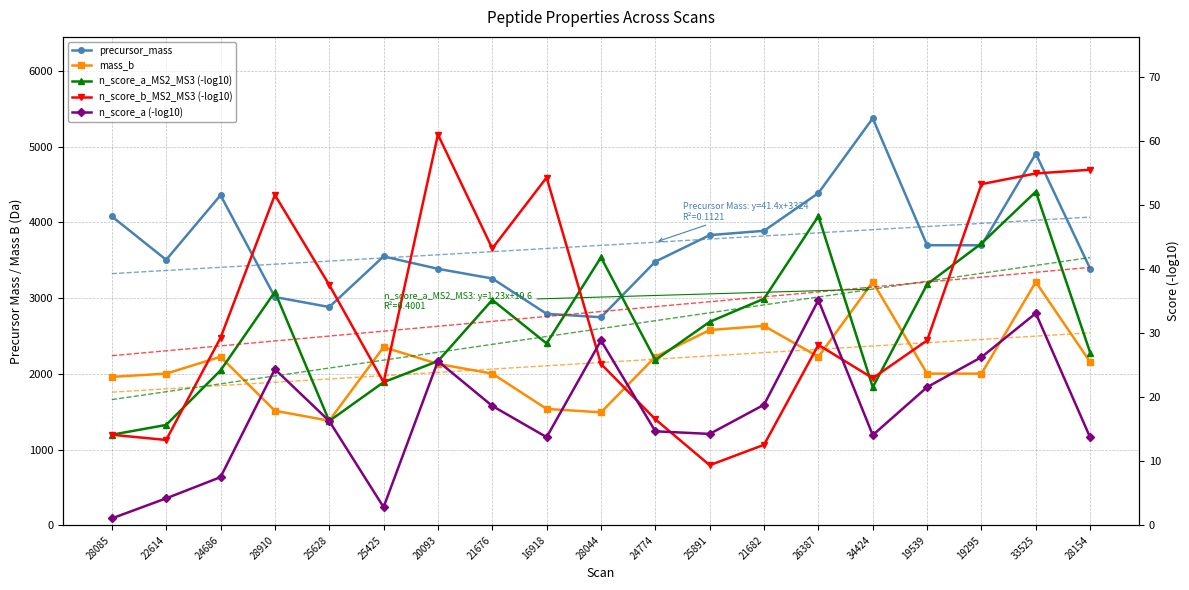

What position from the right is 24686?

17